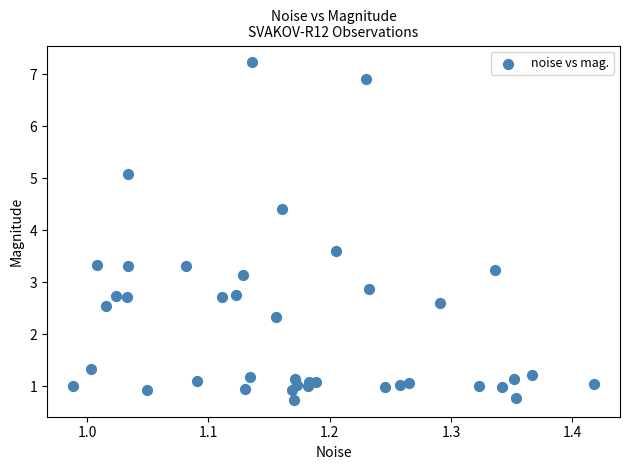

What is the range of X values (max minus min)?

0.4